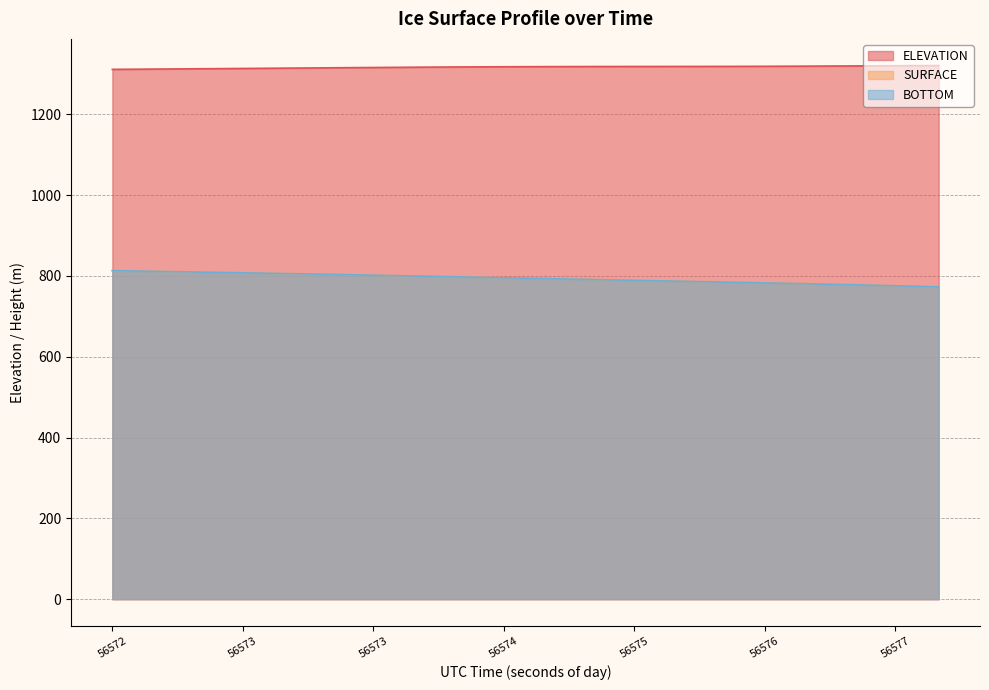

What are all the series names shown in the legend?

SURFACE, BOTTOM, ELEVATION